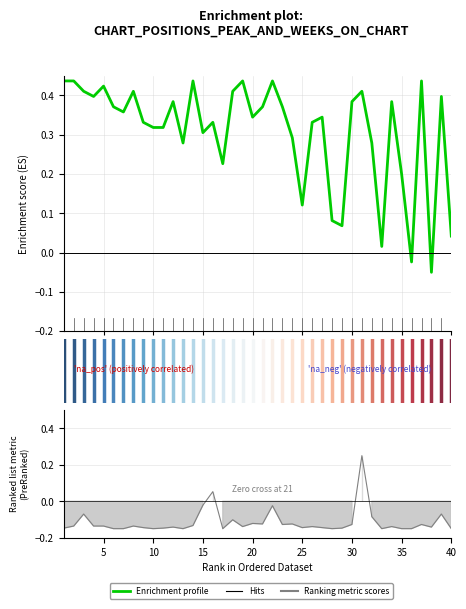

What is the difference between the maximum and minimum values in the Ranking metric scores series?

0.4